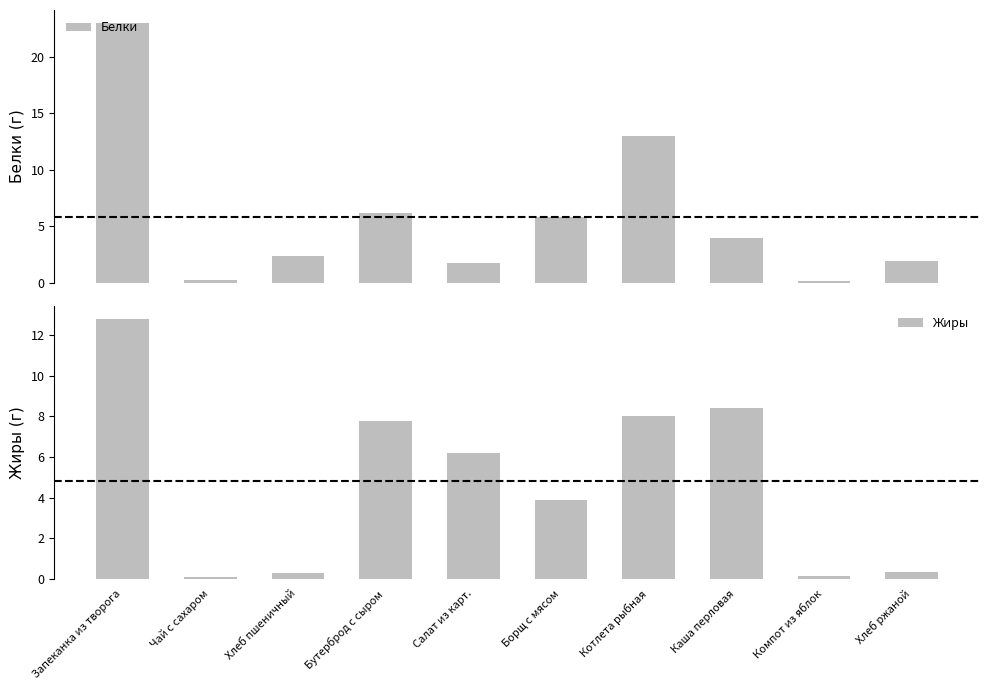

Where does the Белки series first go above 4?

Запеканка из творога